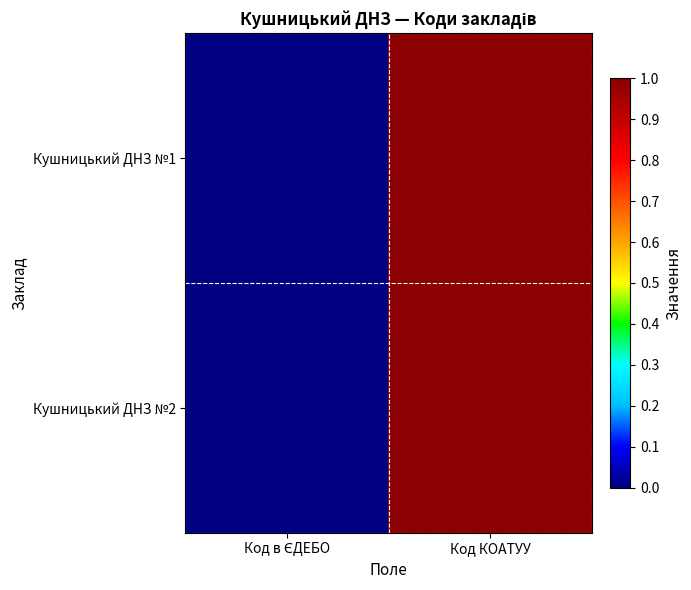

List the series in order of their overall mean, lowest first.

Кушницький ДНЗ №1, Кушницький ДНЗ №2